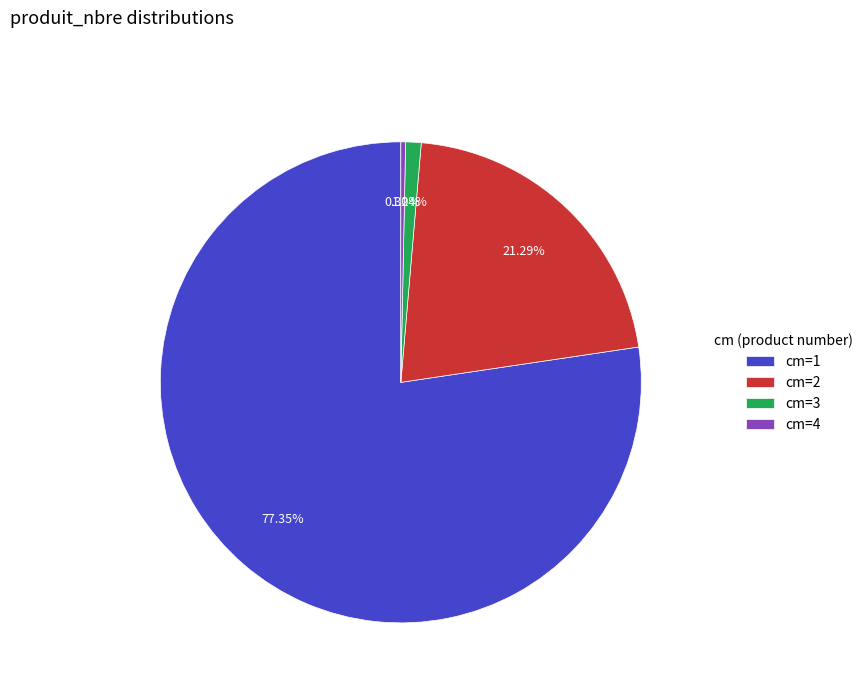

To the nearest percent, what is the average slice percentage?

25%